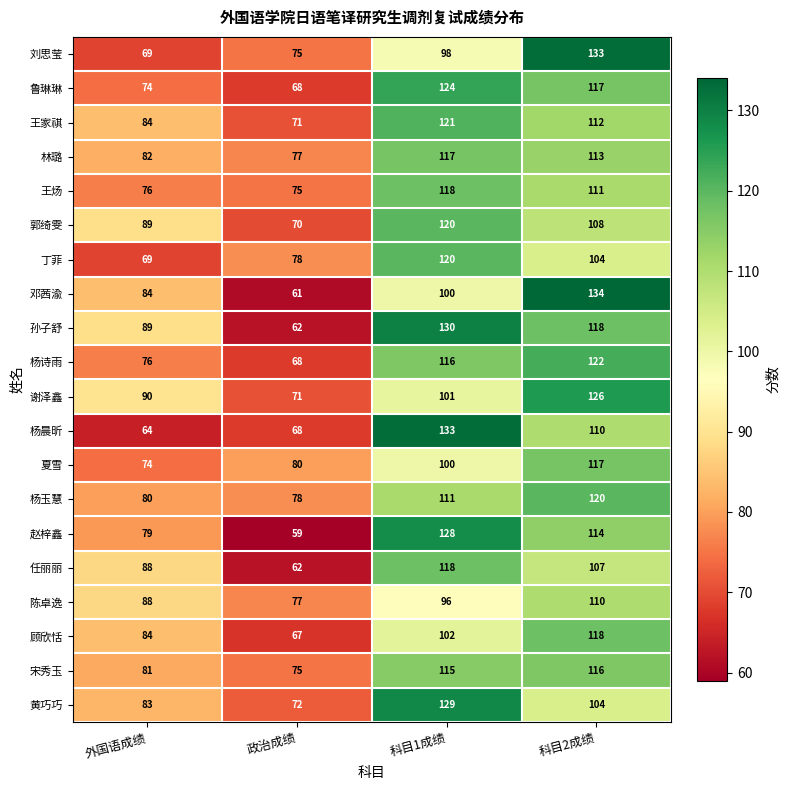

What is the approximate value of 宋秀玉 at 科目1成绩?

115